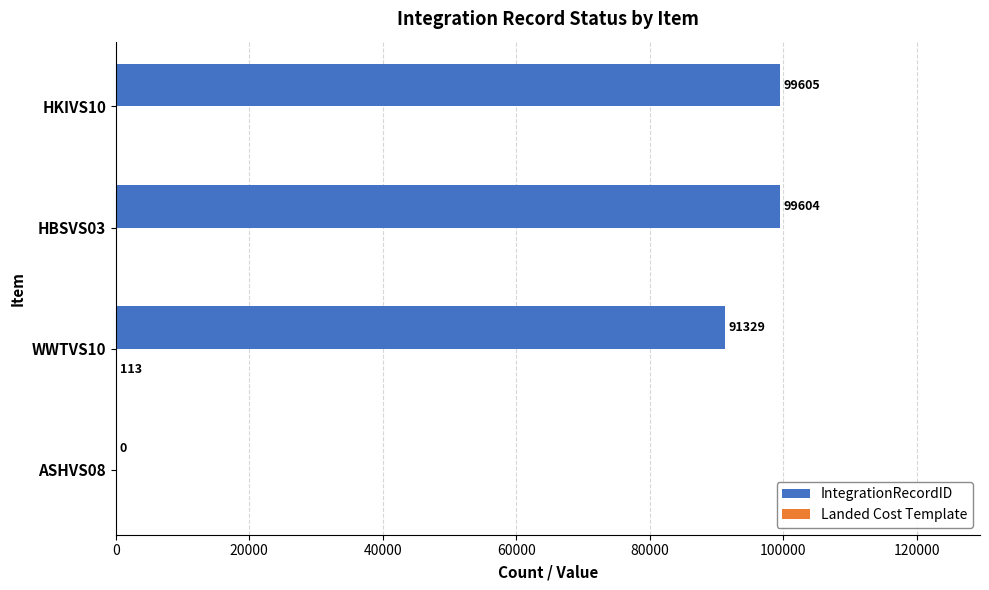

What is the sum of the IntegrationRecordID values at HKIVS10 and WWTVS10?

190934